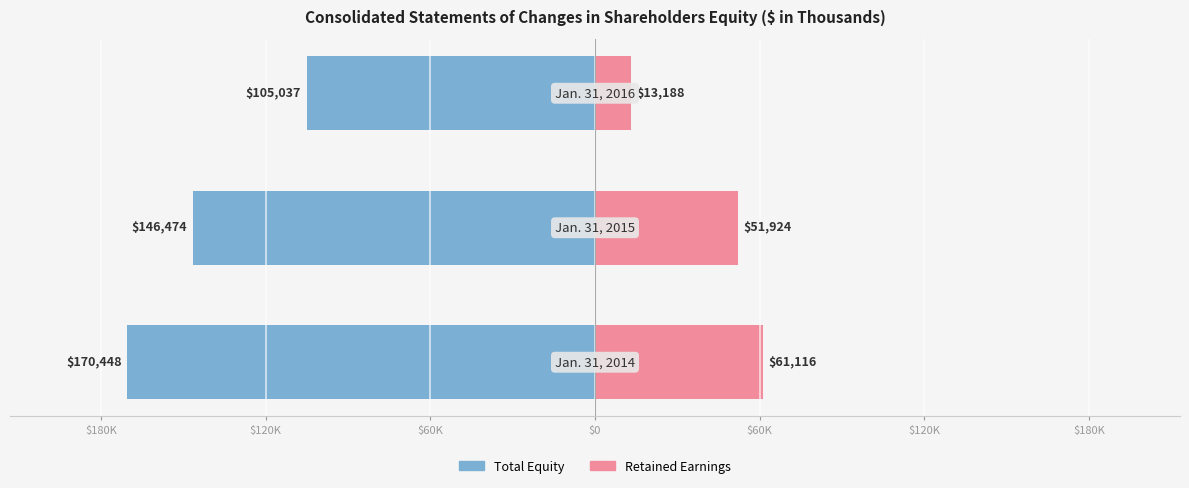

What is the maximum value for Retained Earnings?

61116